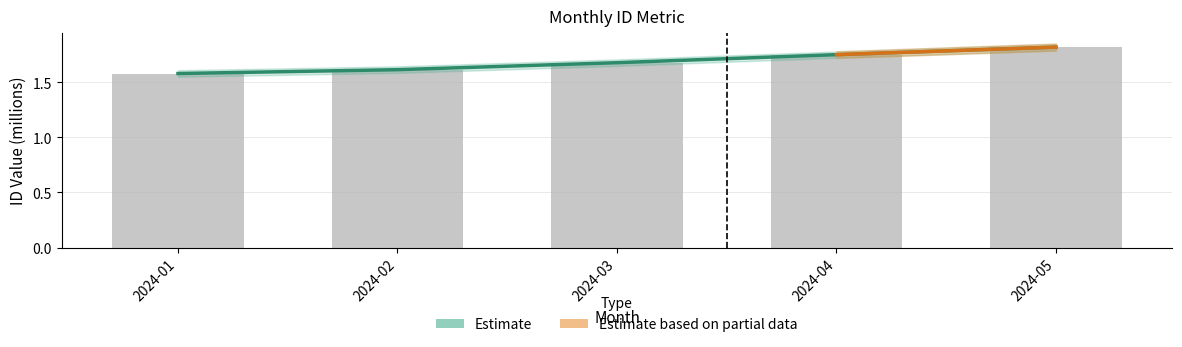

Which category has the highest value across all series?

2024-05